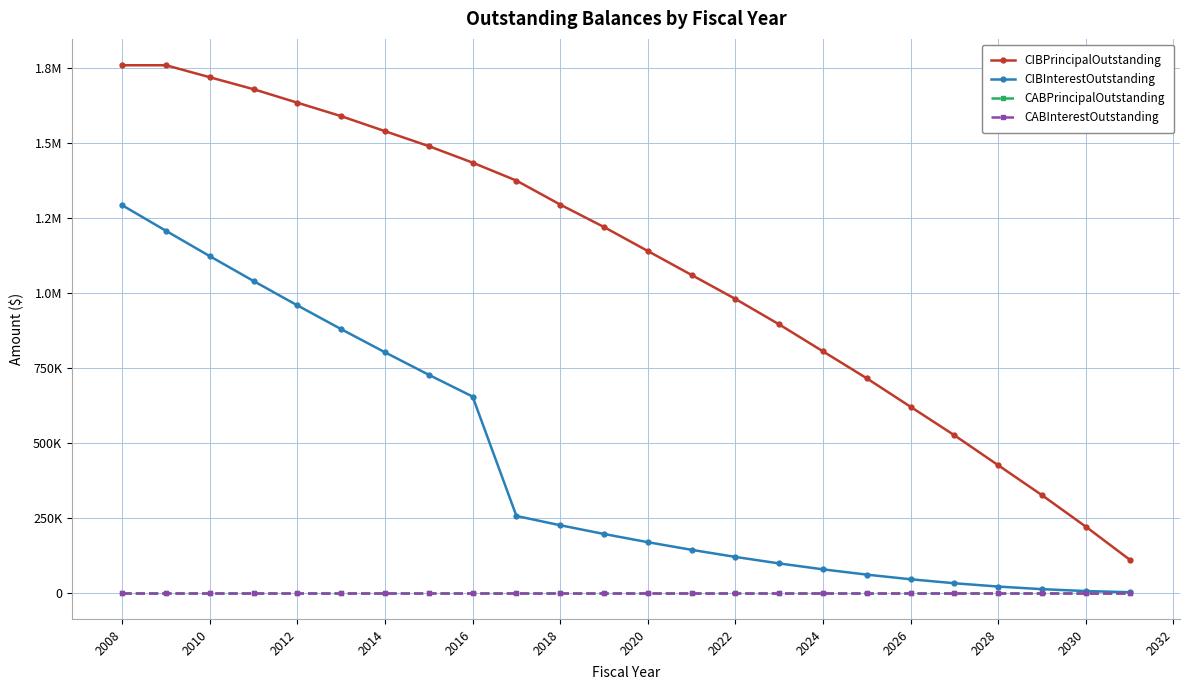

True or false: CABPrincipalOutstanding has more than 2 points higher than both neighbors.

False